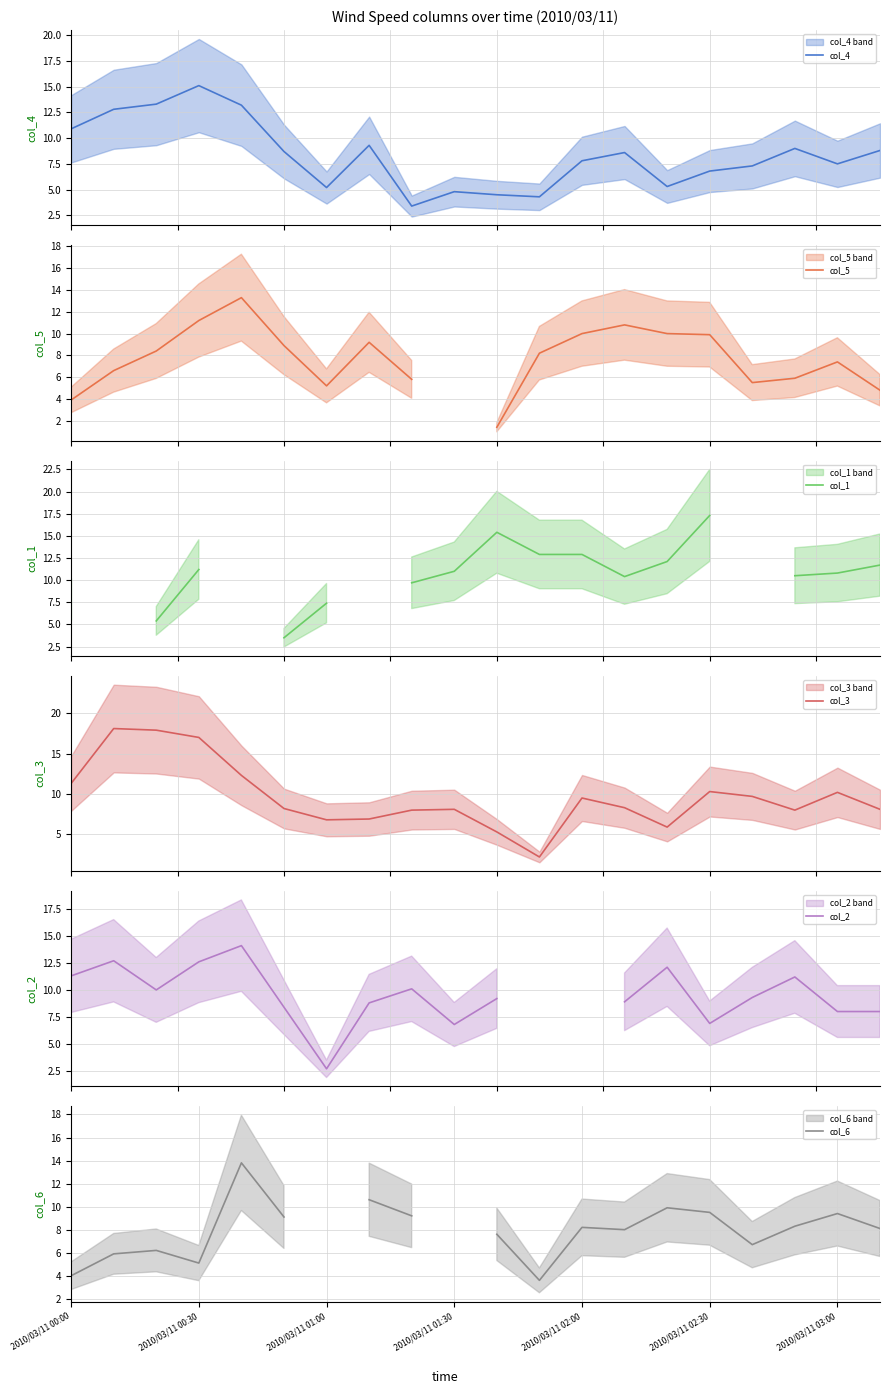

What is the minimum value for col_4?

3.4